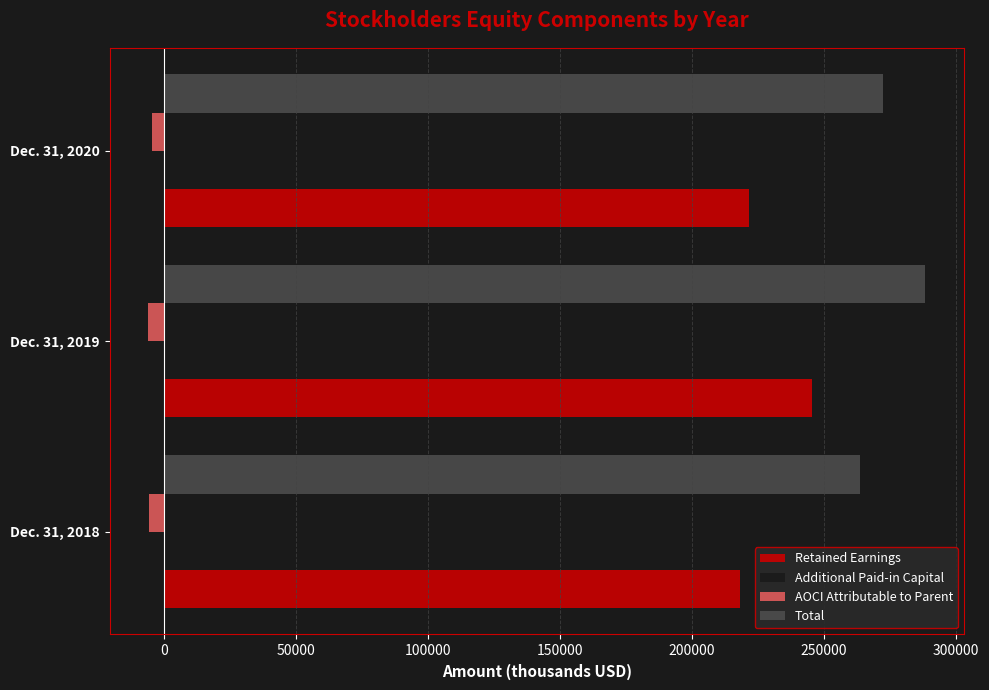

List the labels in order of Retained Earnings value, largest first.

Dec. 31, 2019, Dec. 31, 2020, Dec. 31, 2018